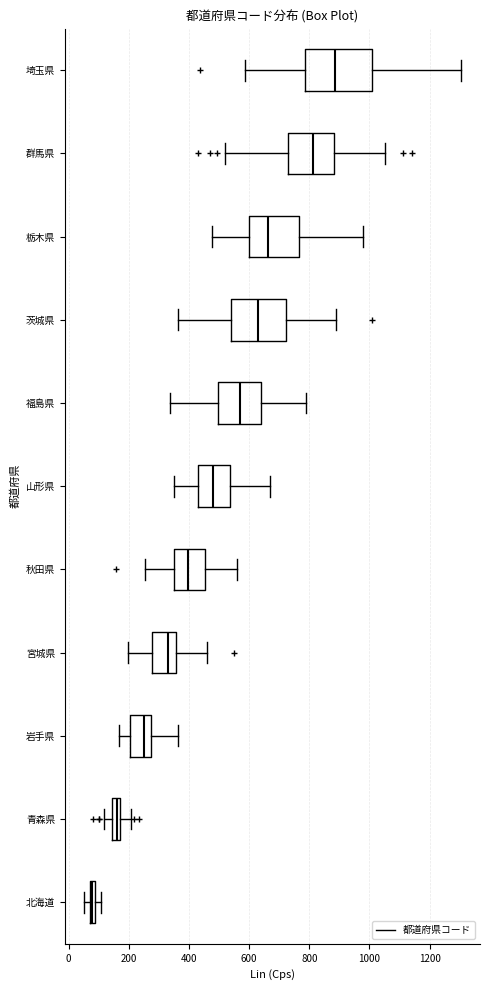

Where is the left edge of the box for 山形県 on the x-axis? The values are not printed on the chart, so give them approximately, as read against the axis.

420